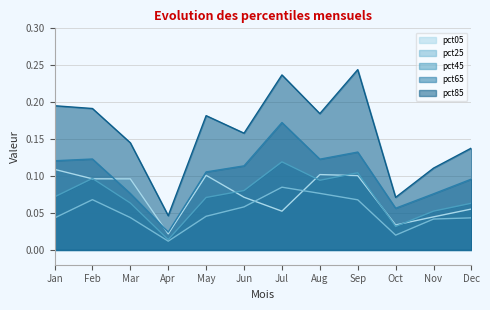

At which label is pct25 closest to 0?

Apr